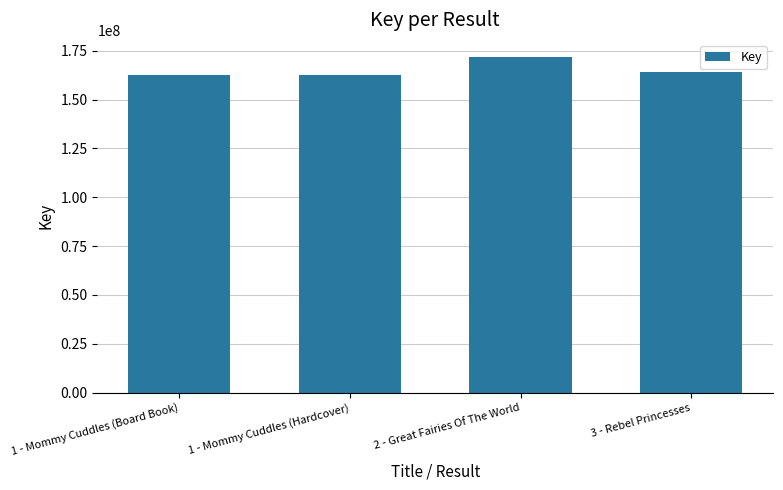

Where does the data first go above 164087795?

2 - Great Fairies Of The World